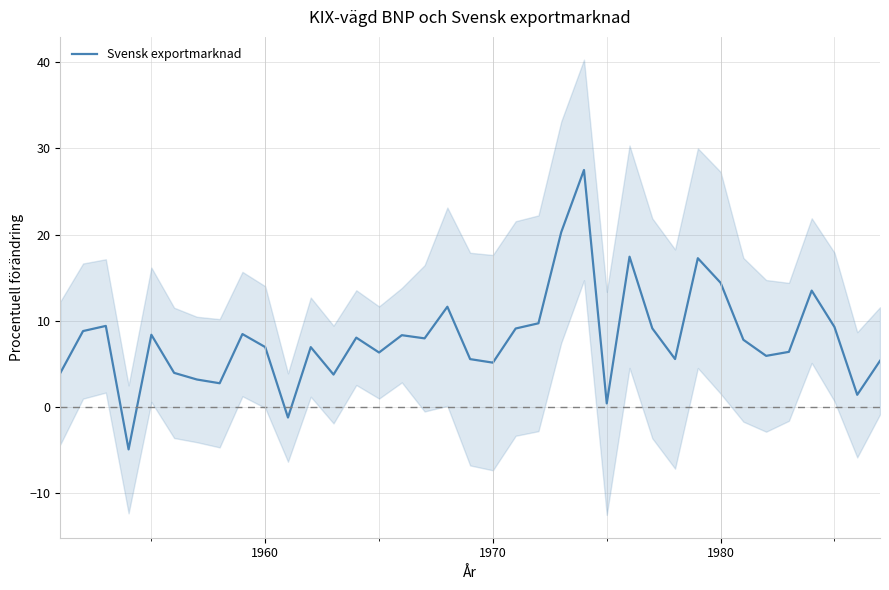

What is the difference between the second highest and minimum values?

25.2